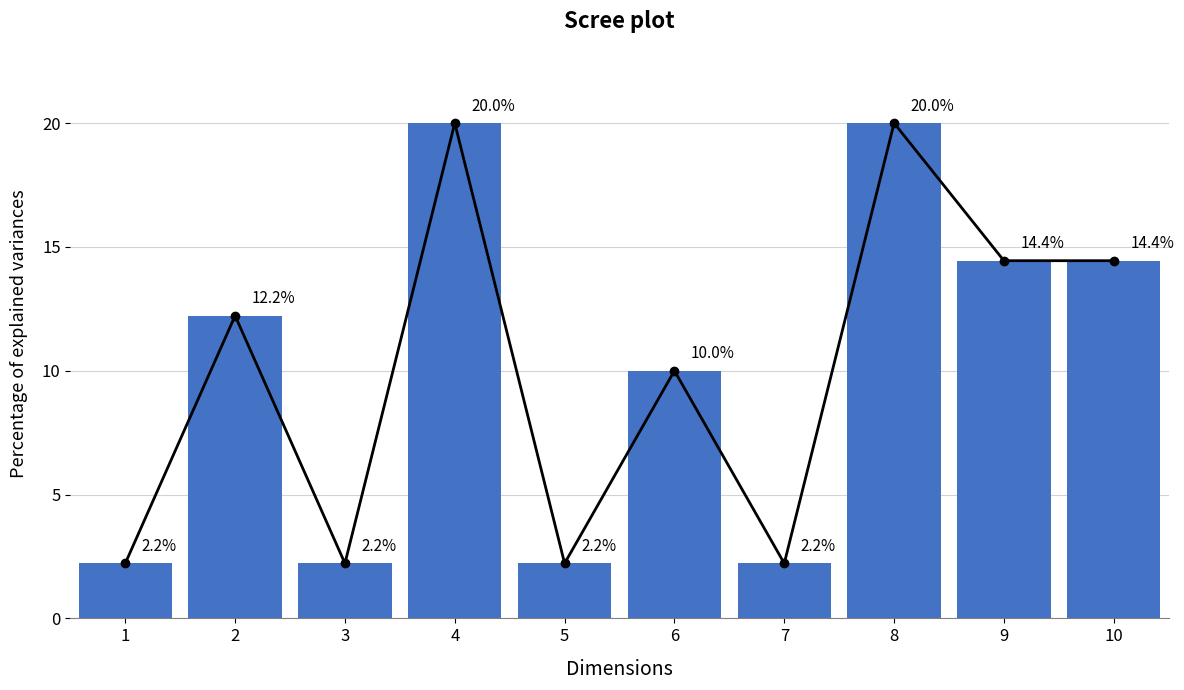

Rank the categories by value from highest to lowest.

4, 8, 9, 10, 2, 6, 1, 3, 5, 7